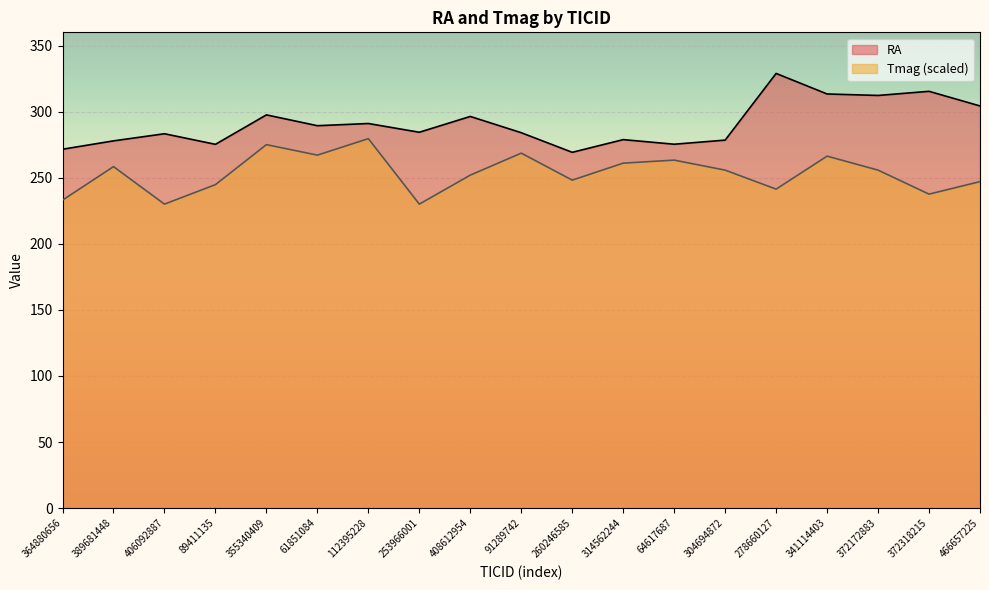

True or false: Tmag and RA cross at least once.

False